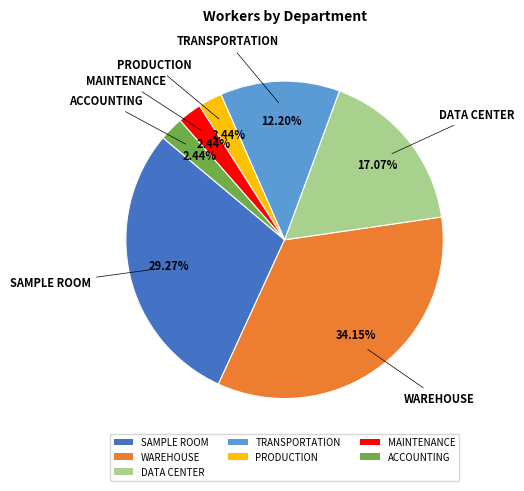

How many segments does this pie chart have?

7